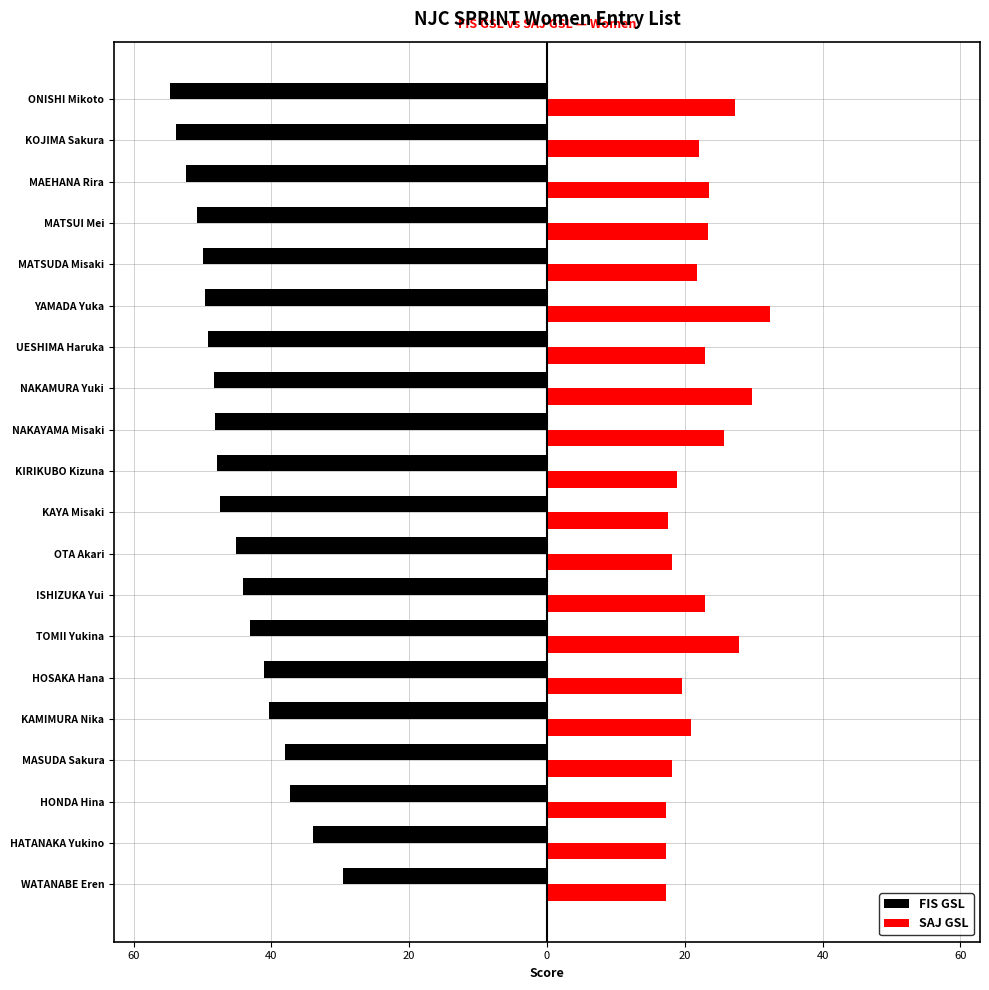

What are all the series names shown in the legend?

FIS GSL, SAJ GSL